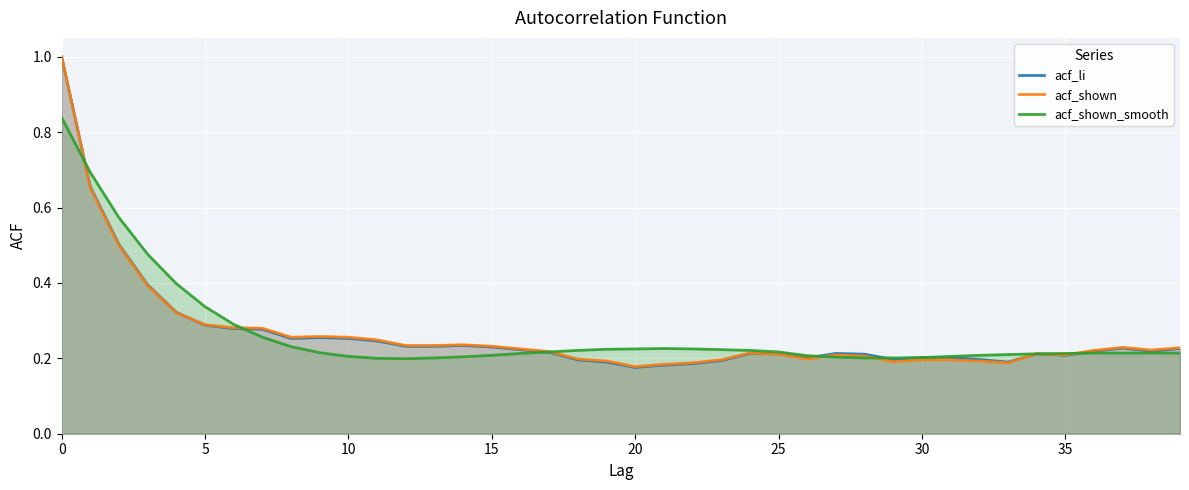

What is the total value across all series at 35?

0.8